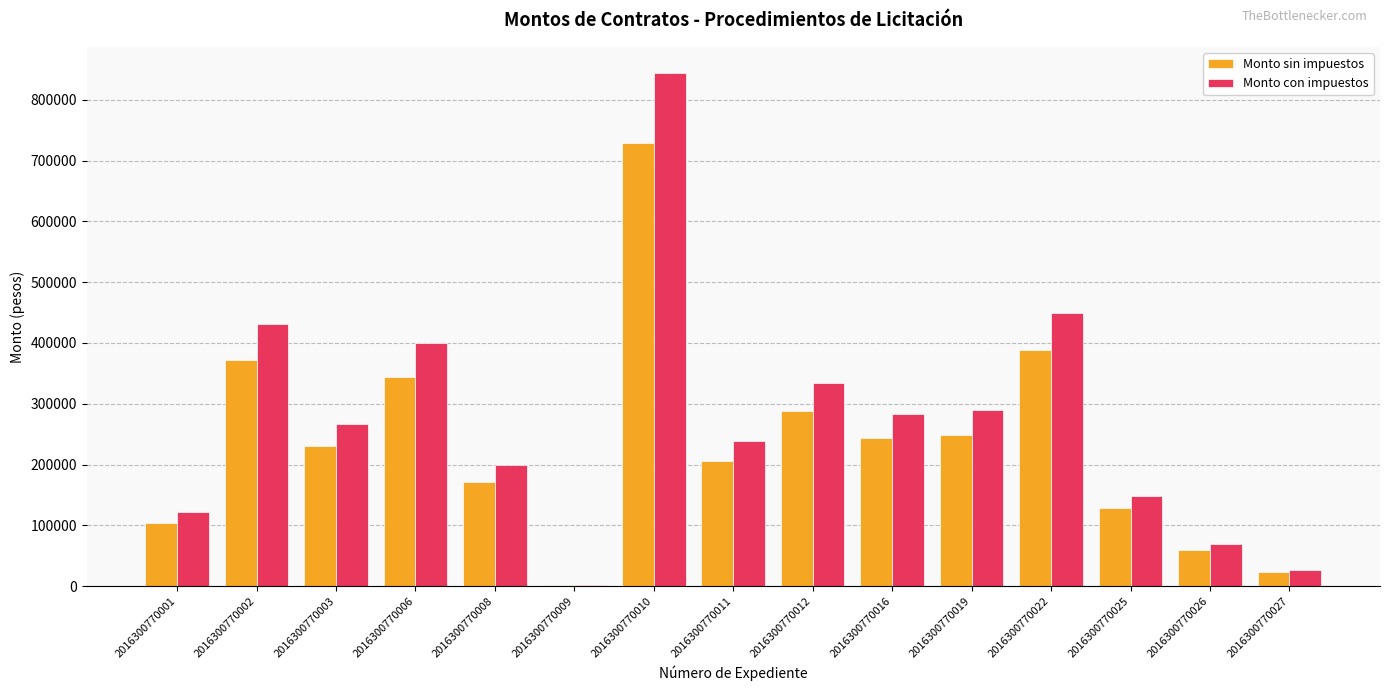

How many groups of bars are there?

15